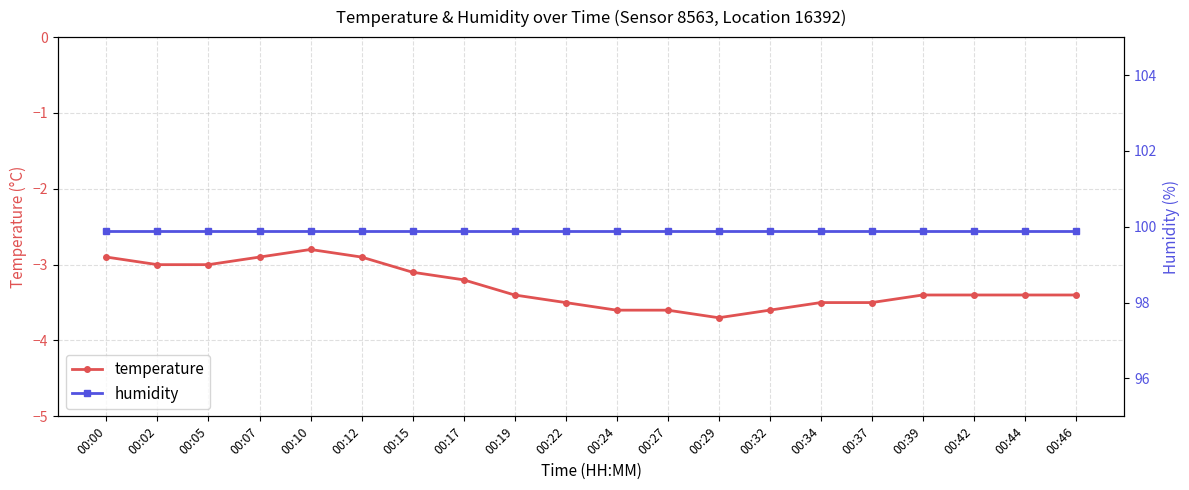

Between 00:22 and 00:34, which is larger?

00:22